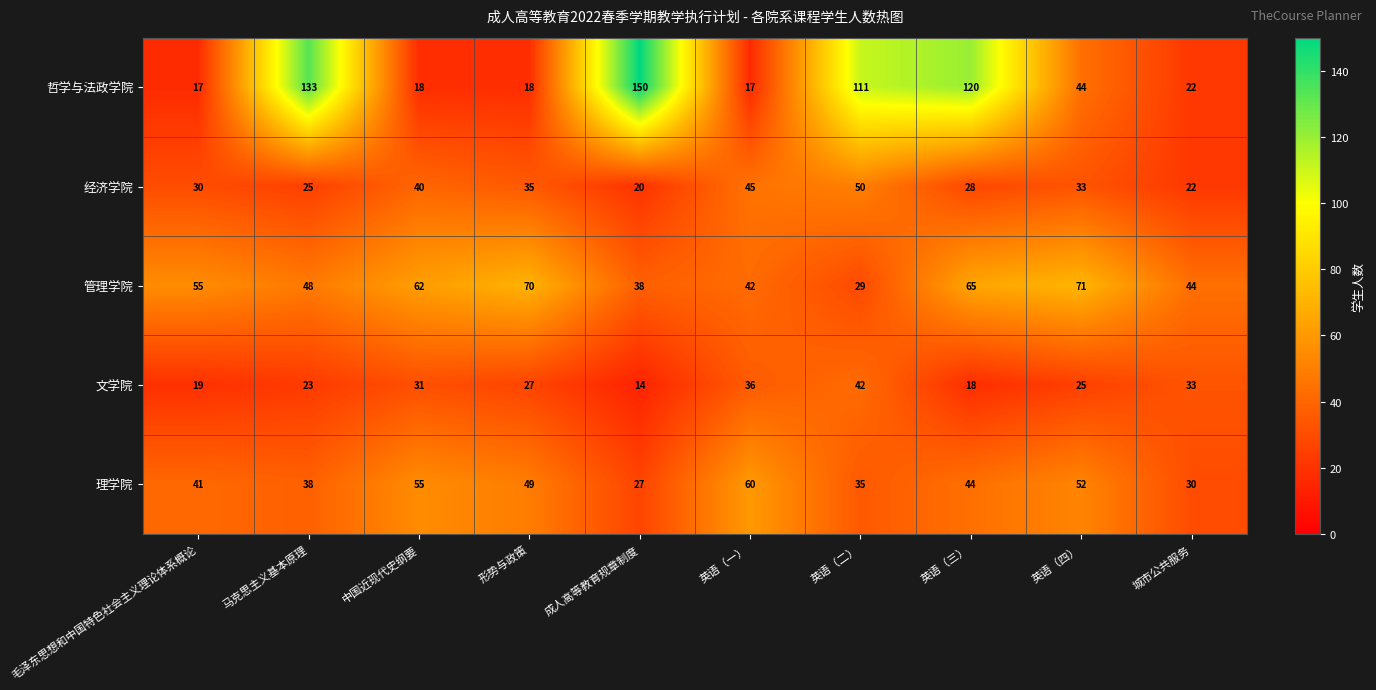

What is the greatest value displayed?

150